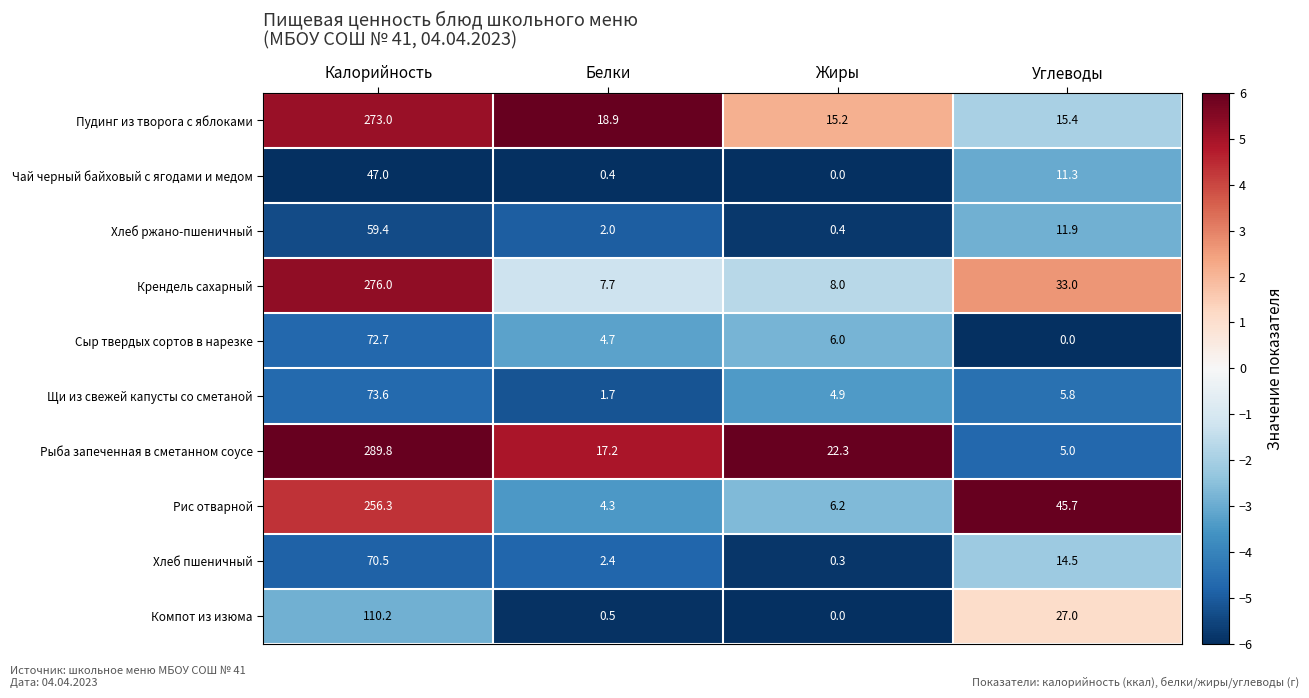

At Белки, list the series in order from smallest to largest.

Чай черный байховый с ягодами и медом, Компот из изюма, Щи из свежей капусты со сметаной, Хлеб ржано-пшеничный, Хлеб пшеничный, Рис отварной, Сыр твердых сортов в нарезке, Крендель сахарный, Рыба запеченная в сметанном соусе, Пудинг из творога с яблоками